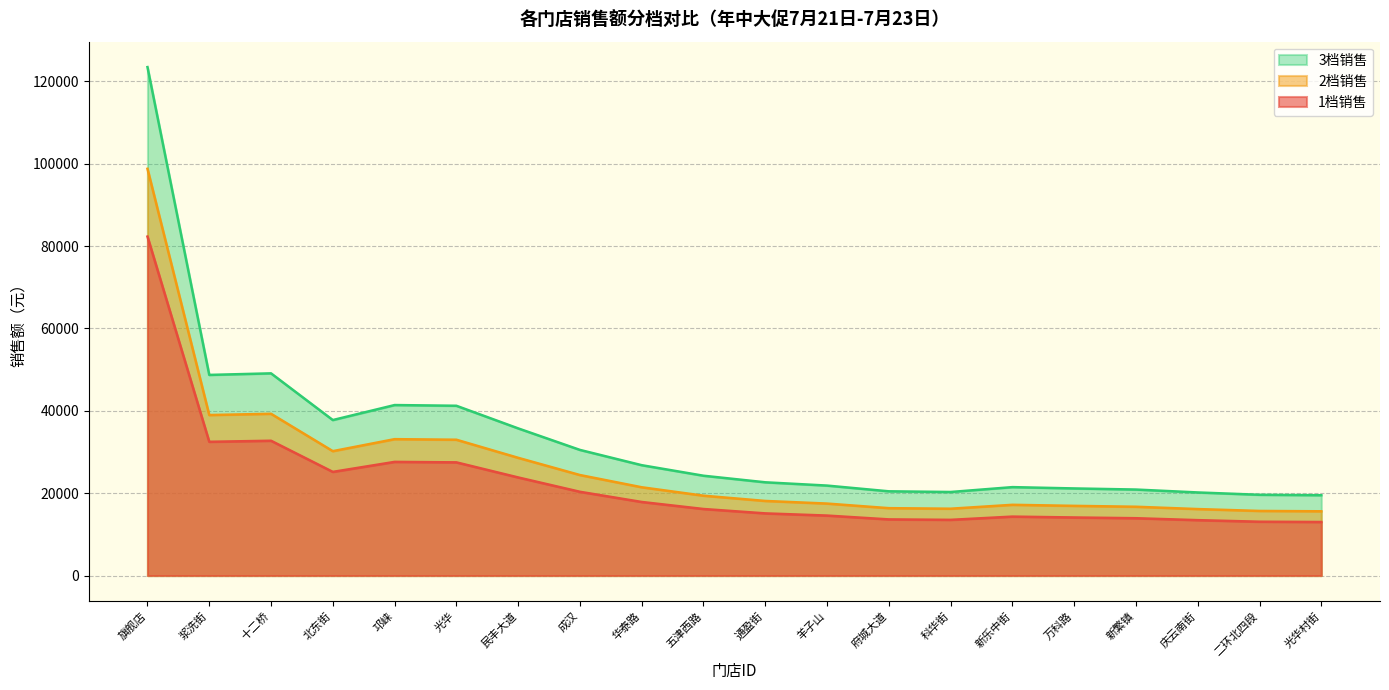

What is the lowest value of the 3档销售 series?

19499.7